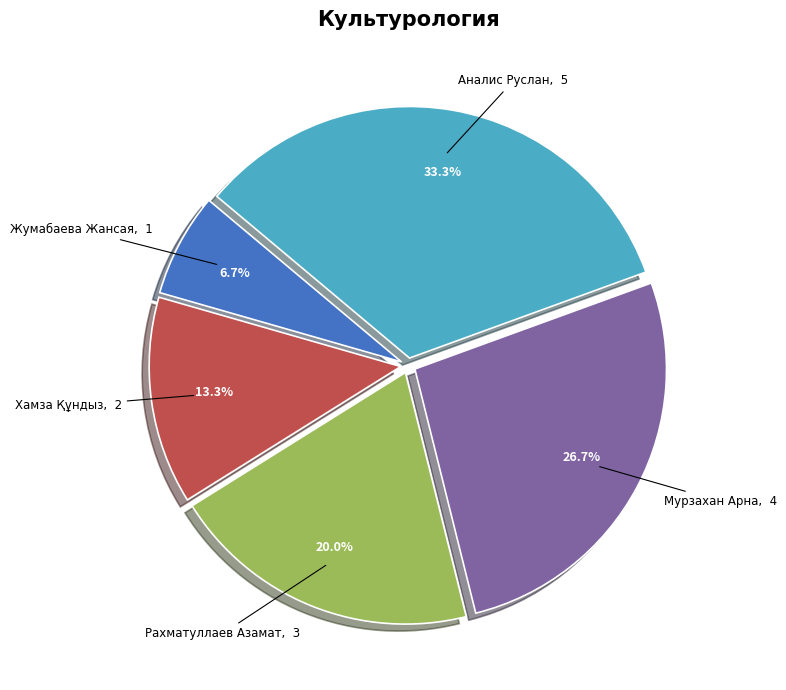

Does Мурзахан Арна account for over 50% of the chart?

No